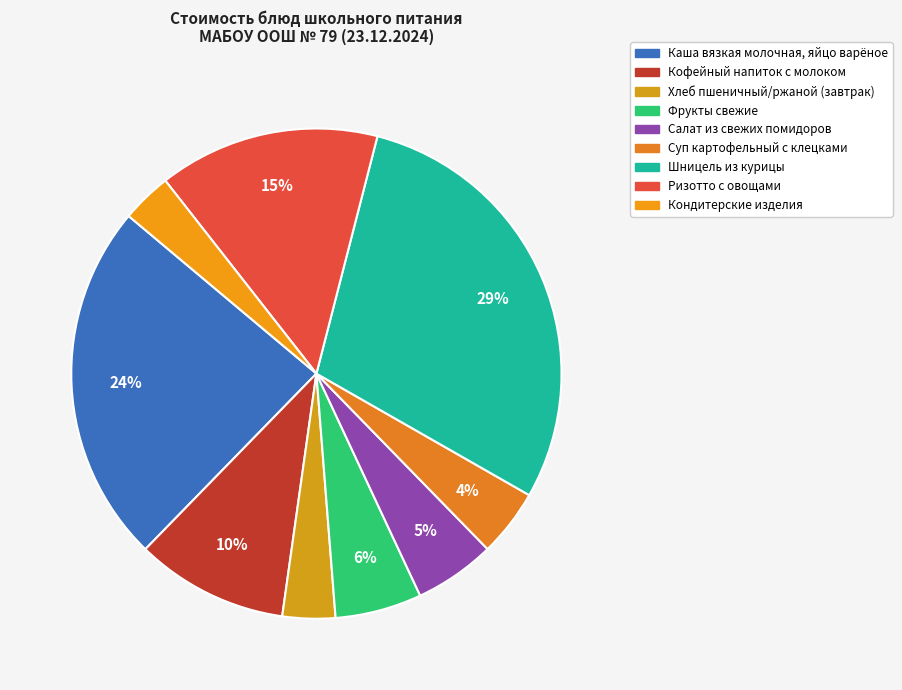

How many segments does this pie chart have?

9